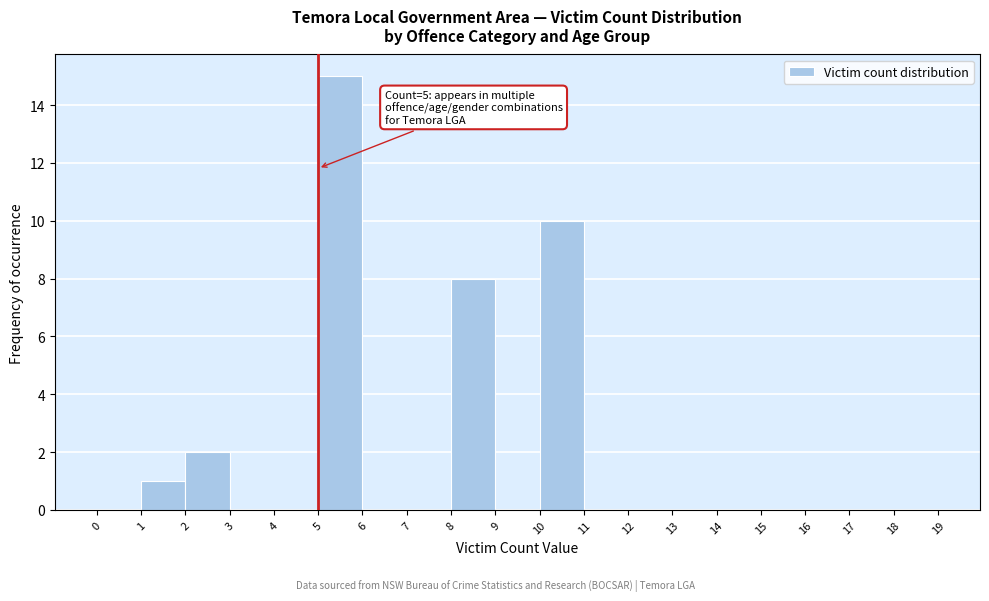

Over which range of the x-axis is the bar tallest?

5 to 6